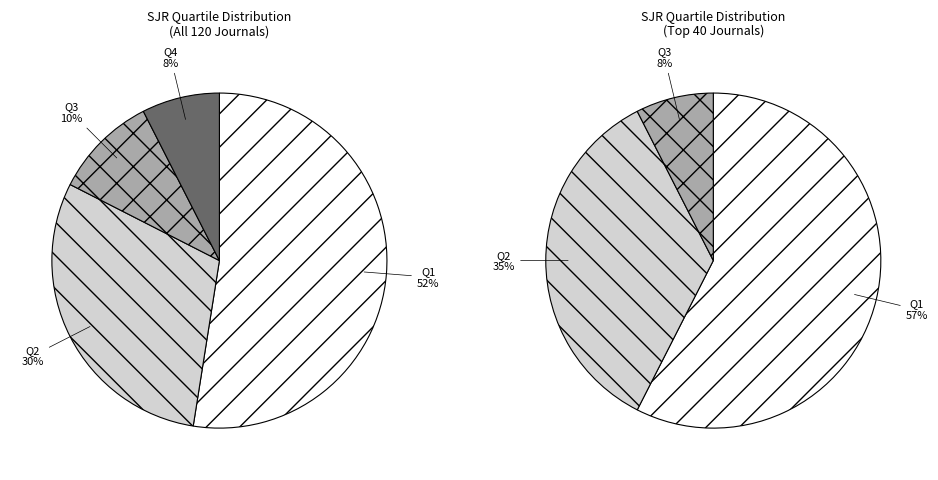

Which category has the smallest portion of the pie?

Q4